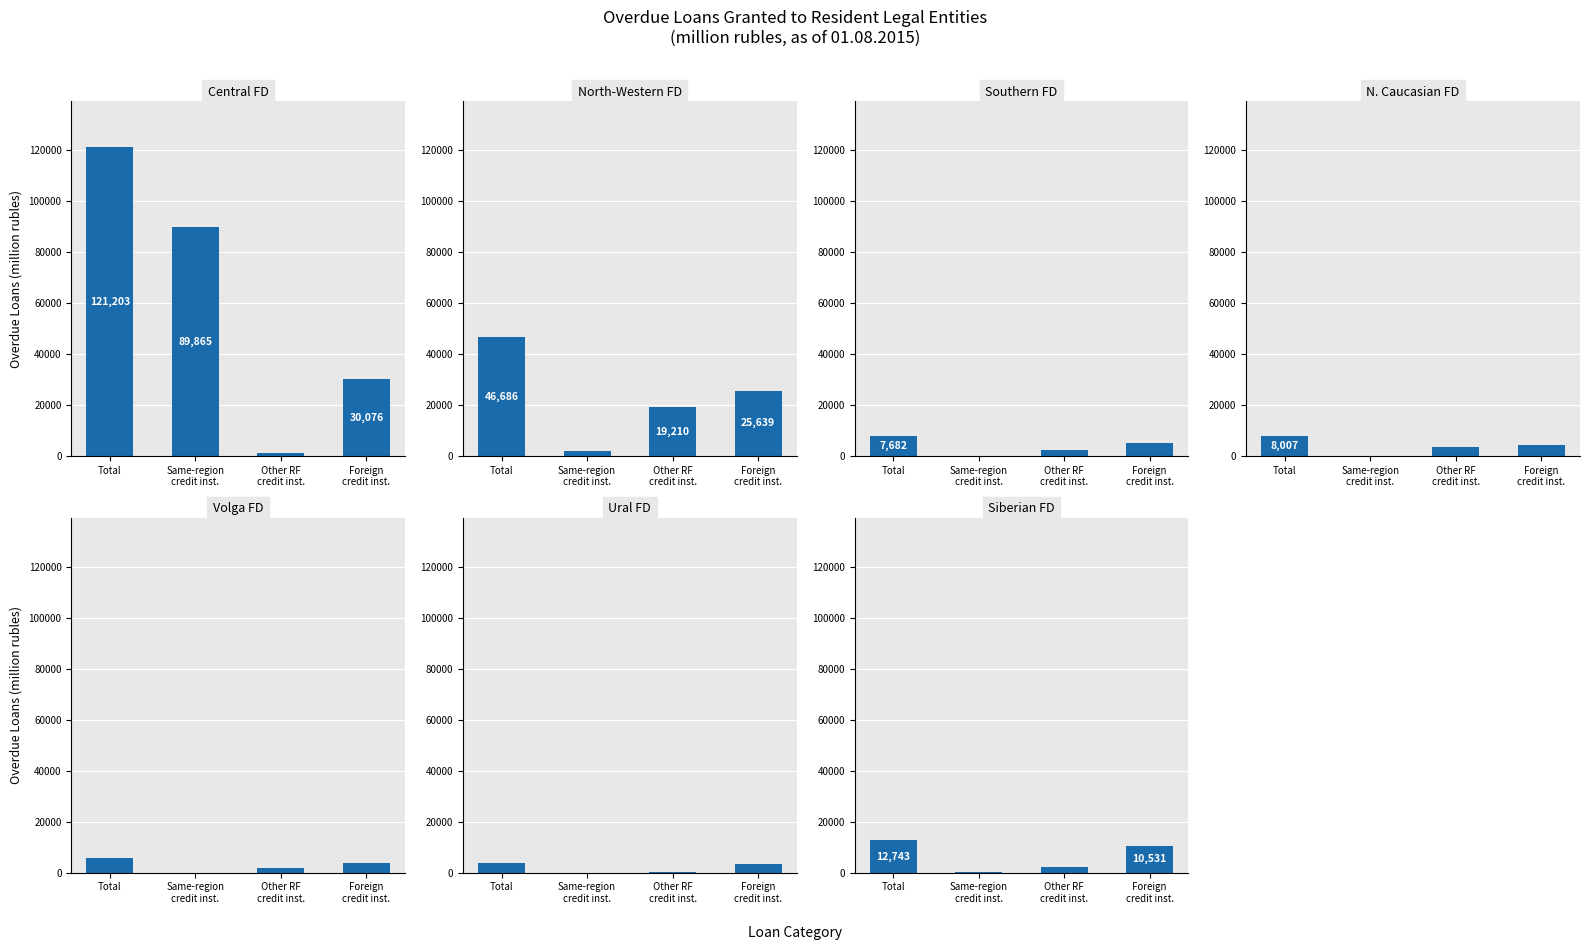

The total series shows 5627 at Volga Federal District. True or false?

True